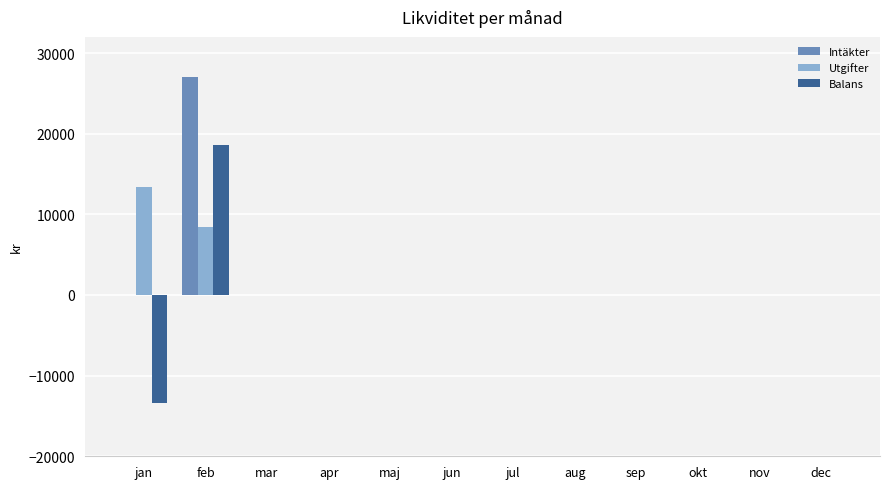

What is the average value of the Intäkter series?

2250